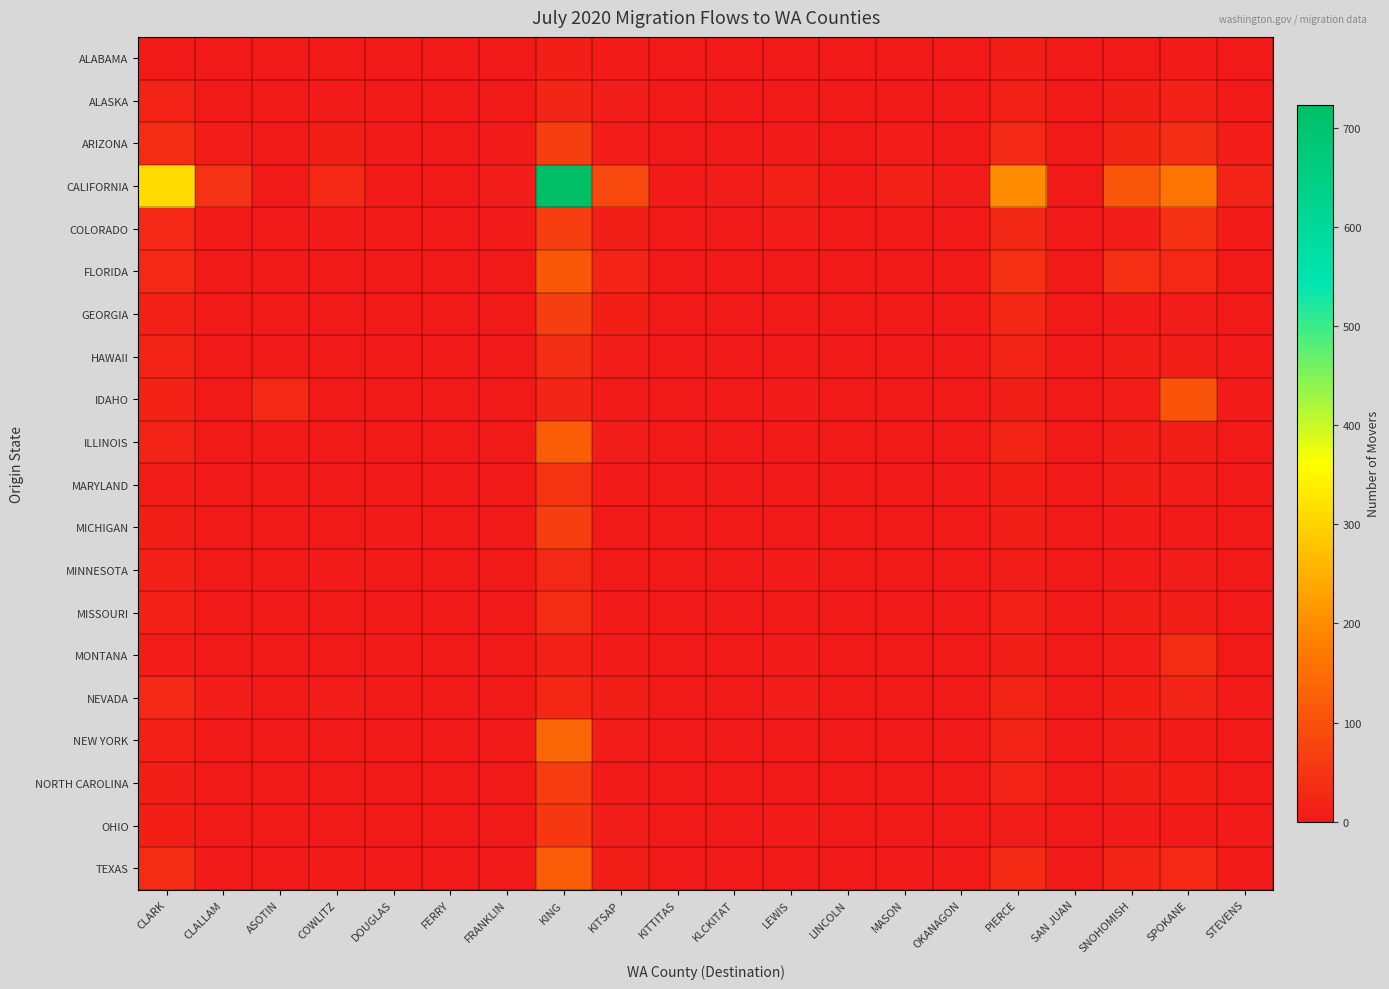

List the series in order of their peak value, lowest first.

ALABAMA, ALASKA, NEVADA, MINNESOTA, MISSOURI, MONTANA, HAWAII, MARYLAND, OHIO, NORTH CAROLINA, COLORADO, MICHIGAN, ARIZONA, GEORGIA, IDAHO, FLORIDA, ILLINOIS, TEXAS, NEW YORK, CALIFORNIA